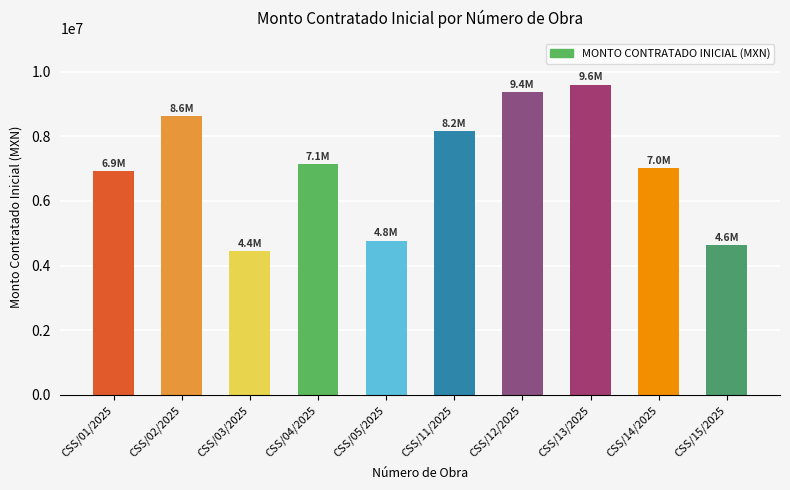

Rank the categories by value from highest to lowest.

CSS/13/2025, CSS/12/2025, CSS/02/2025, CSS/11/2025, CSS/04/2025, CSS/14/2025, CSS/01/2025, CSS/05/2025, CSS/15/2025, CSS/03/2025